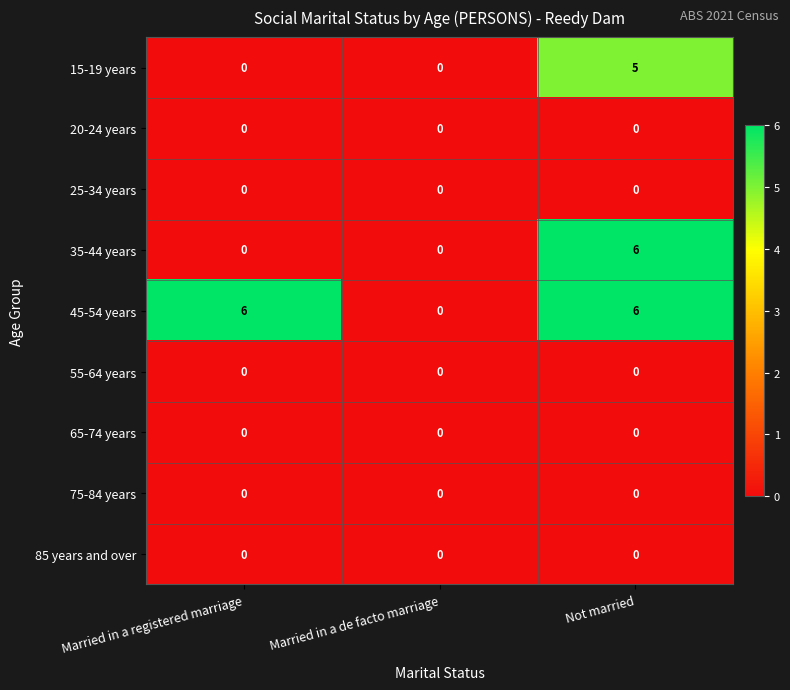

Reading left to right, list all the values displayed in this chart.

15-19 years: Married in a registered marriage=0	Married in a de facto marriage=0	Not married=5
20-24 years: Married in a registered marriage=0	Married in a de facto marriage=0	Not married=0
25-34 years: Married in a registered marriage=0	Married in a de facto marriage=0	Not married=0
35-44 years: Married in a registered marriage=0	Married in a de facto marriage=0	Not married=6
45-54 years: Married in a registered marriage=6	Married in a de facto marriage=0	Not married=6
55-64 years: Married in a registered marriage=0	Married in a de facto marriage=0	Not married=0
65-74 years: Married in a registered marriage=0	Married in a de facto marriage=0	Not married=0
75-84 years: Married in a registered marriage=0	Married in a de facto marriage=0	Not married=0
85 years and over: Married in a registered marriage=0	Married in a de facto marriage=0	Not married=0